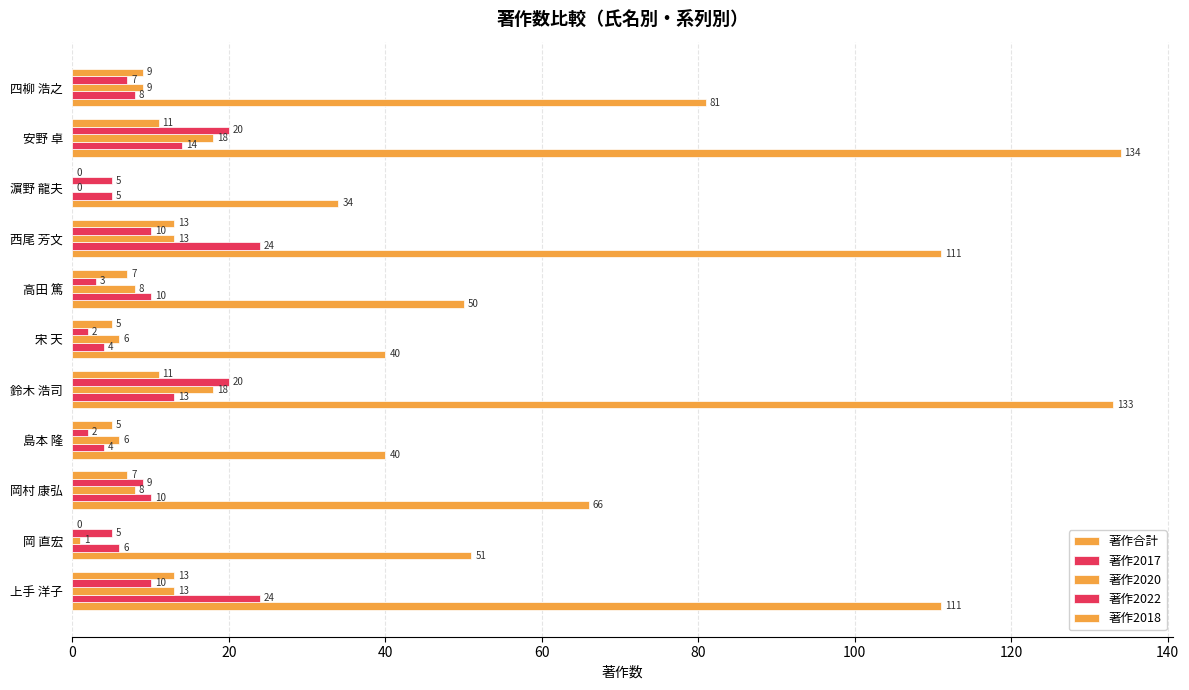

How many values in 著作2018 are above zero?

9